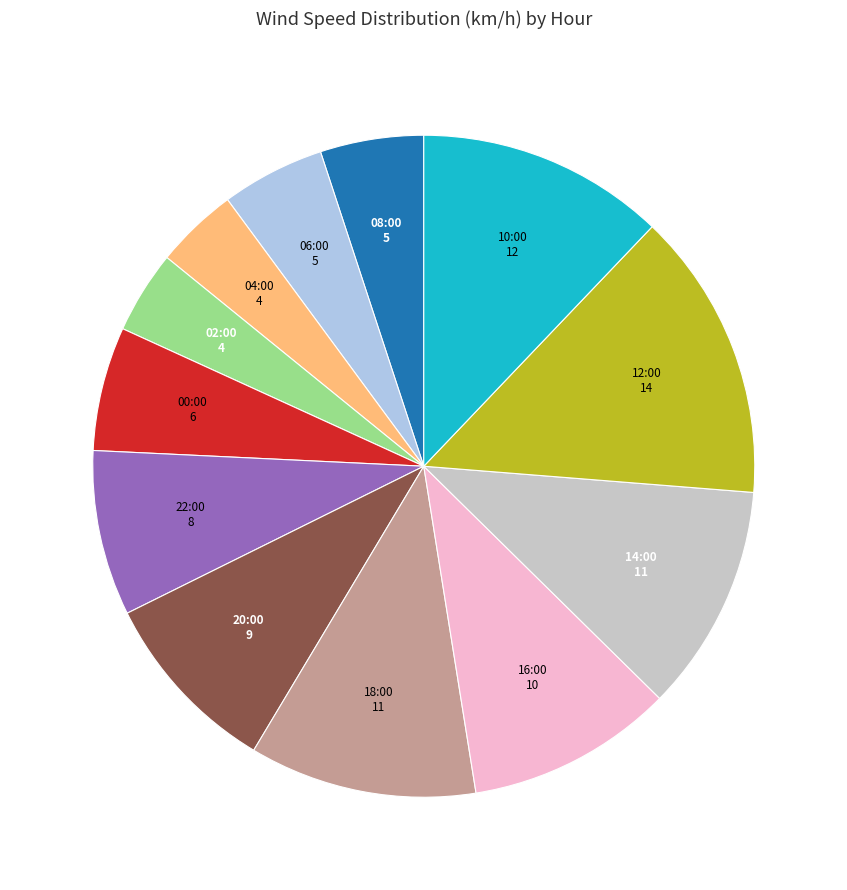

Is there any slice that represents more than half of the pie?

No